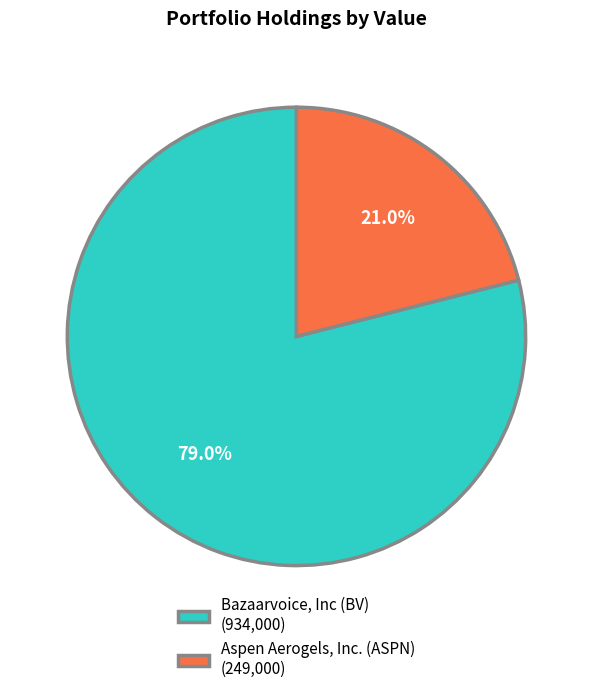

To the nearest percent, what percentage of the pie is Bazaarvoice, Inc (BV)?

79%